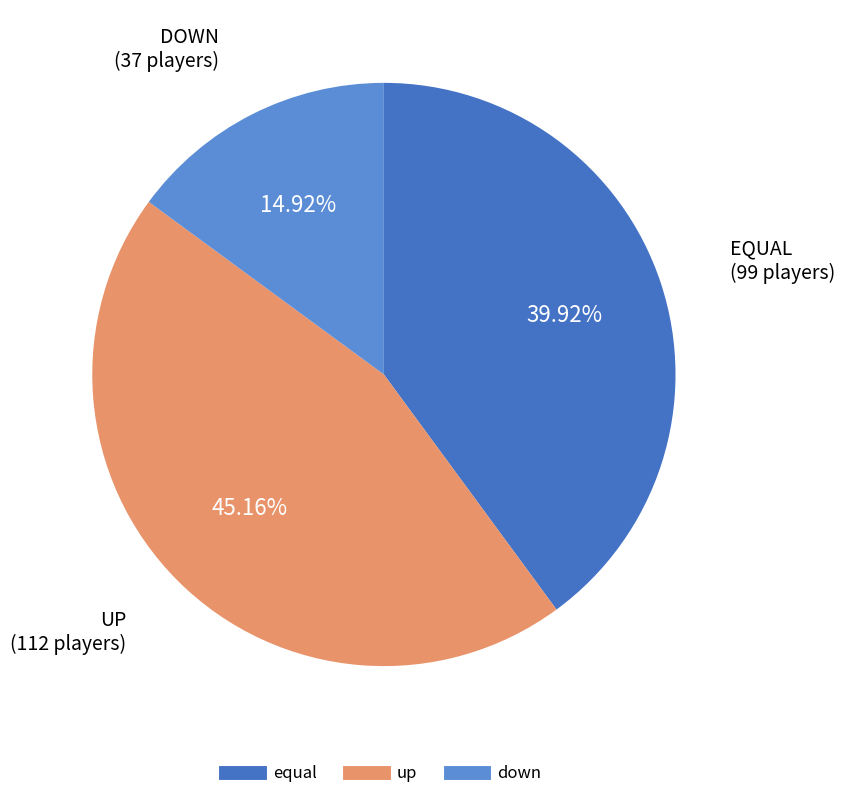

What percentage do down and up together represent?

60.1%